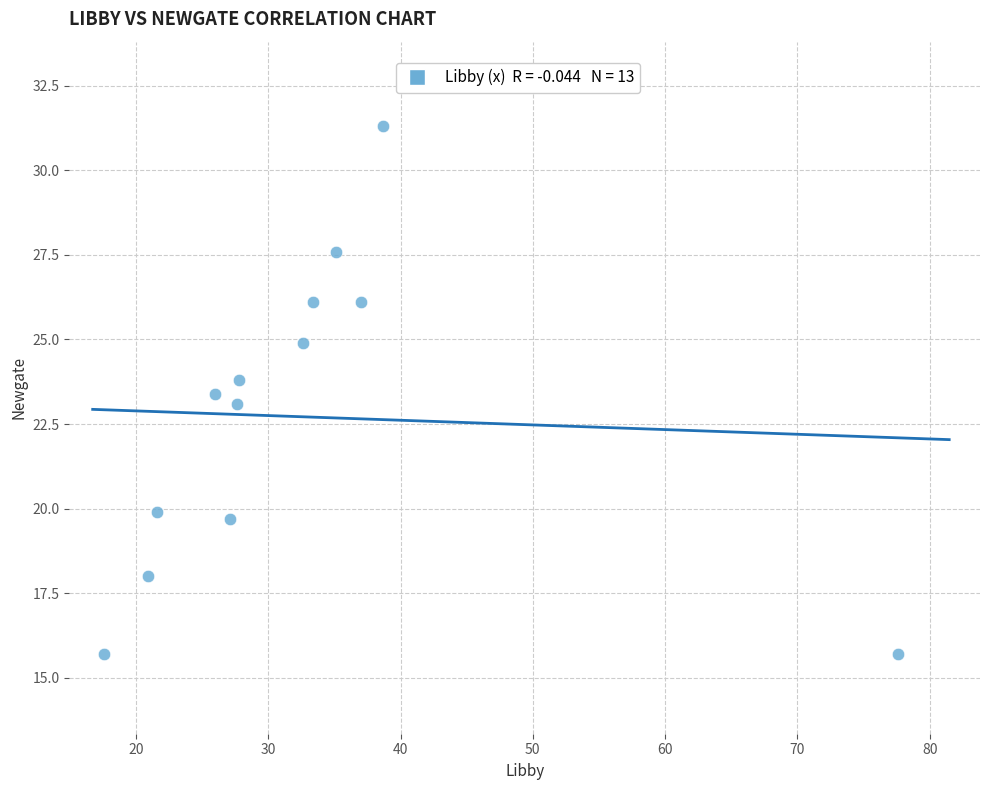

What is the range of X values (max minus min)?

60.0